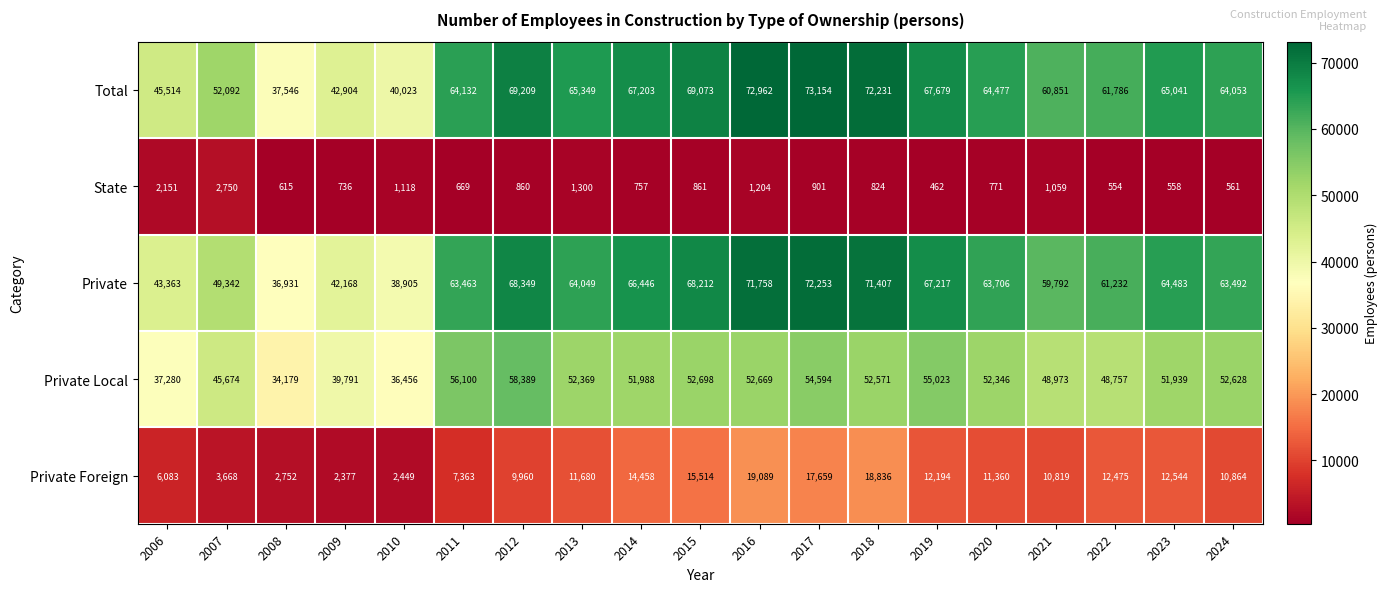

How many series are shown in this chart?

5